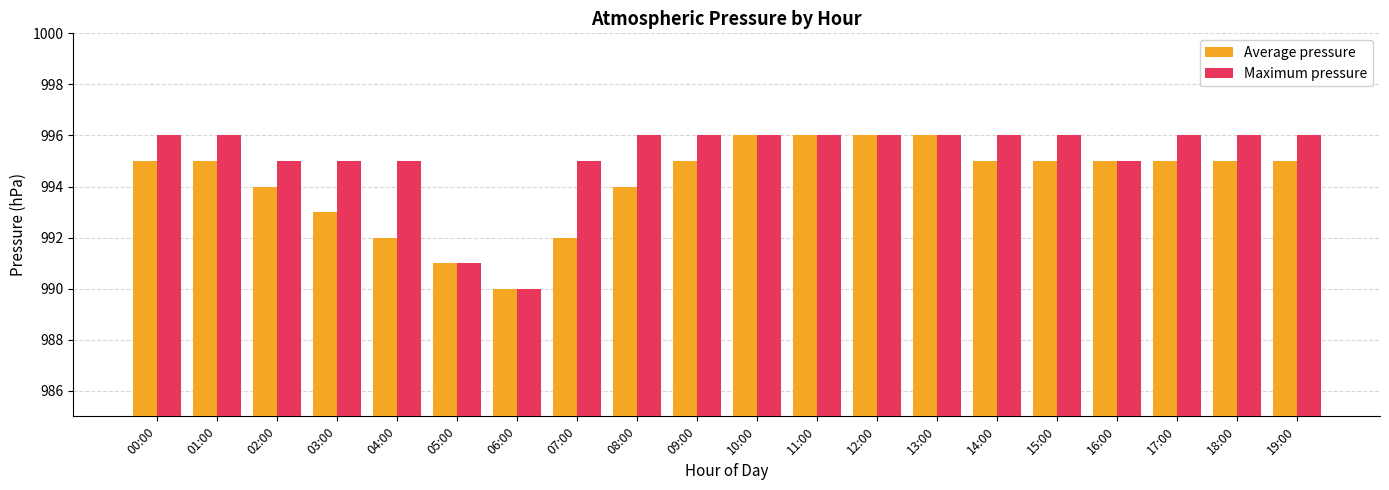

How many categories are shown in the chart?

20